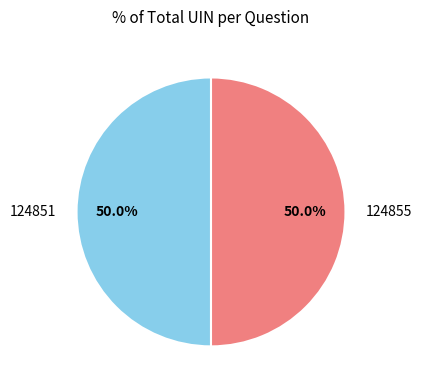

To the nearest percent, what is the combined percentage of 124851 and 124855?

100%